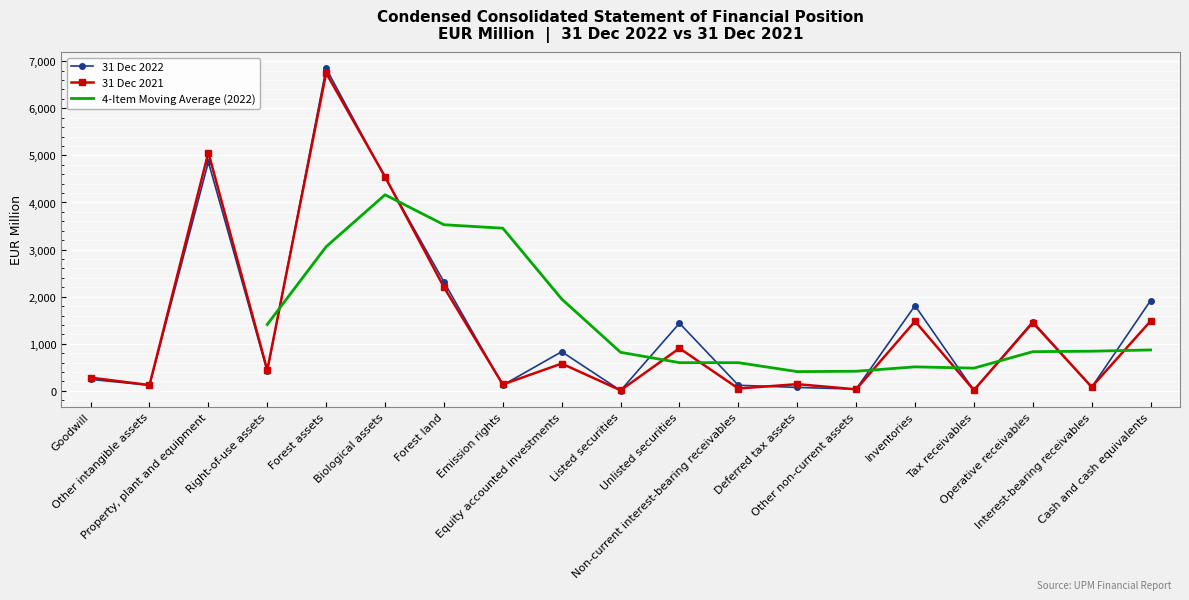

Which series has the largest total across all categories?

31 Dec 2022